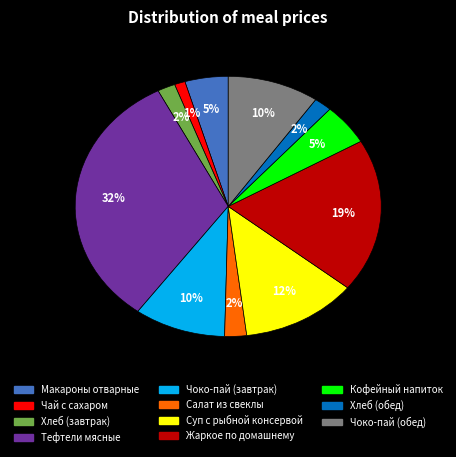

How many segments does this pie chart have?

11